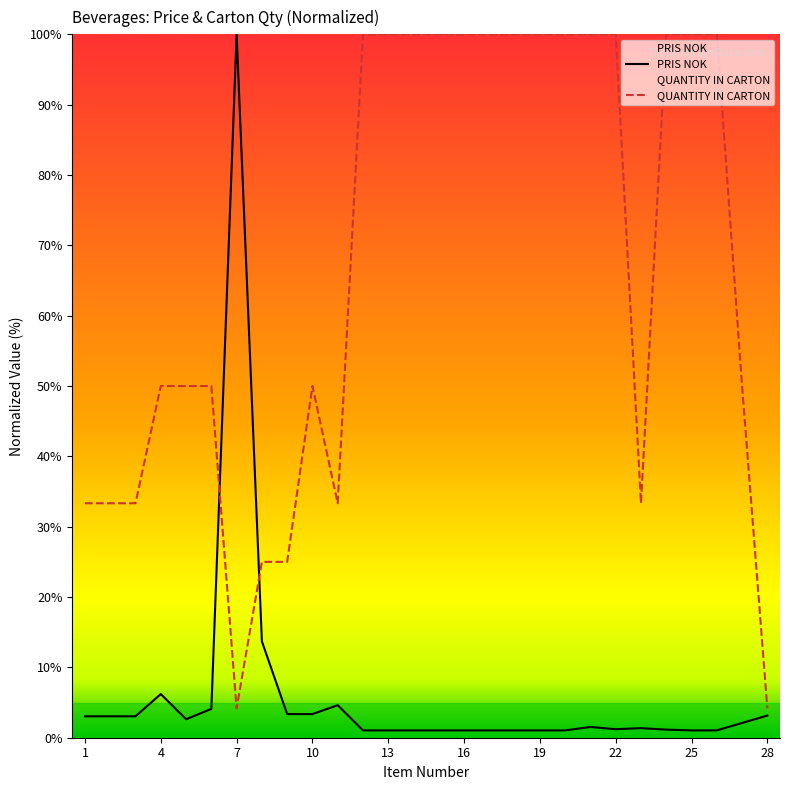

Reading left to right, extract all data points from this chart.

PRIS NOK: 3.0	3.0	3.0	6.2	2.6	4.1	100.0	13.7	3.4	3.4	4.6	1.0	1.0	1.0	1.0	1.0	1.0	1.0	1.0	1.0	1.5	1.2	1.4	1.1	1.0	1.0	2.1	3.2
QUANTITY IN CARTON: 33.3	33.3	33.3	50.0	50.0	50.0	4.2	25.0	25.0	50.0	33.3	100.0	100.0	100.0	100.0	100.0	100.0	100.0	100.0	100.0	100.0	100.0	33.3	100.0	100.0	100.0	50.0	4.2